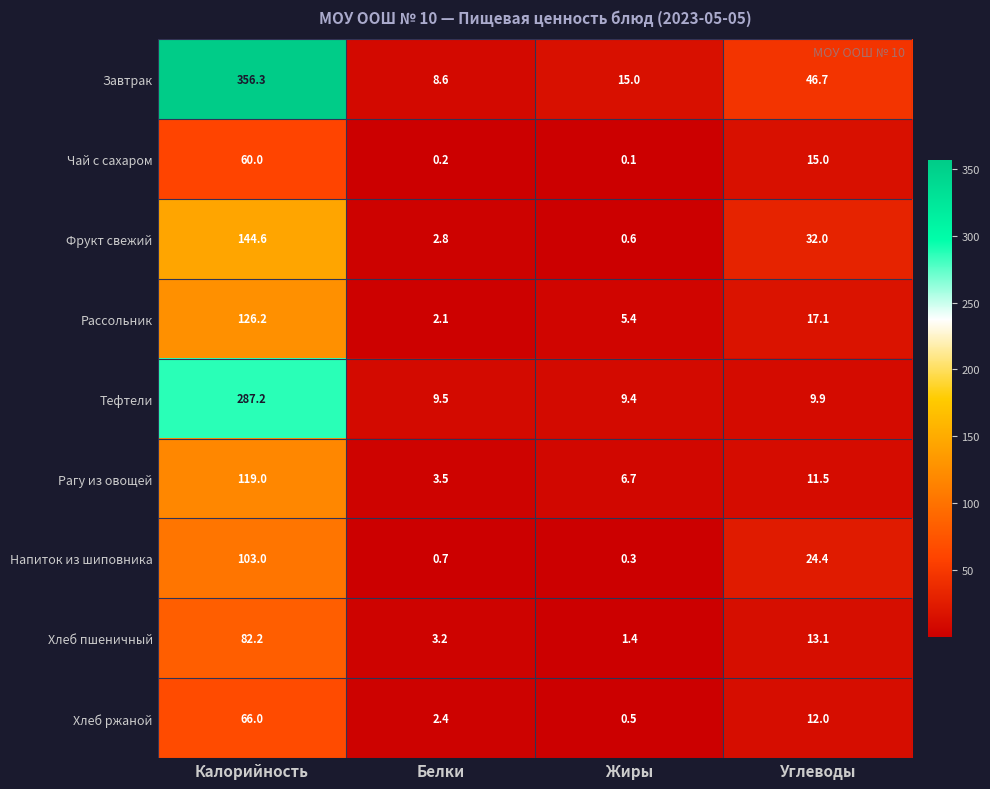

At Жиры, list the series in order from largest to smallest.

Завтрак, Тефтели, Рагу из овощей, Рассольник, Хлеб пшеничный, Фрукт свежий, Хлеб ржаной, Напиток из шиповника, Чай с сахаром